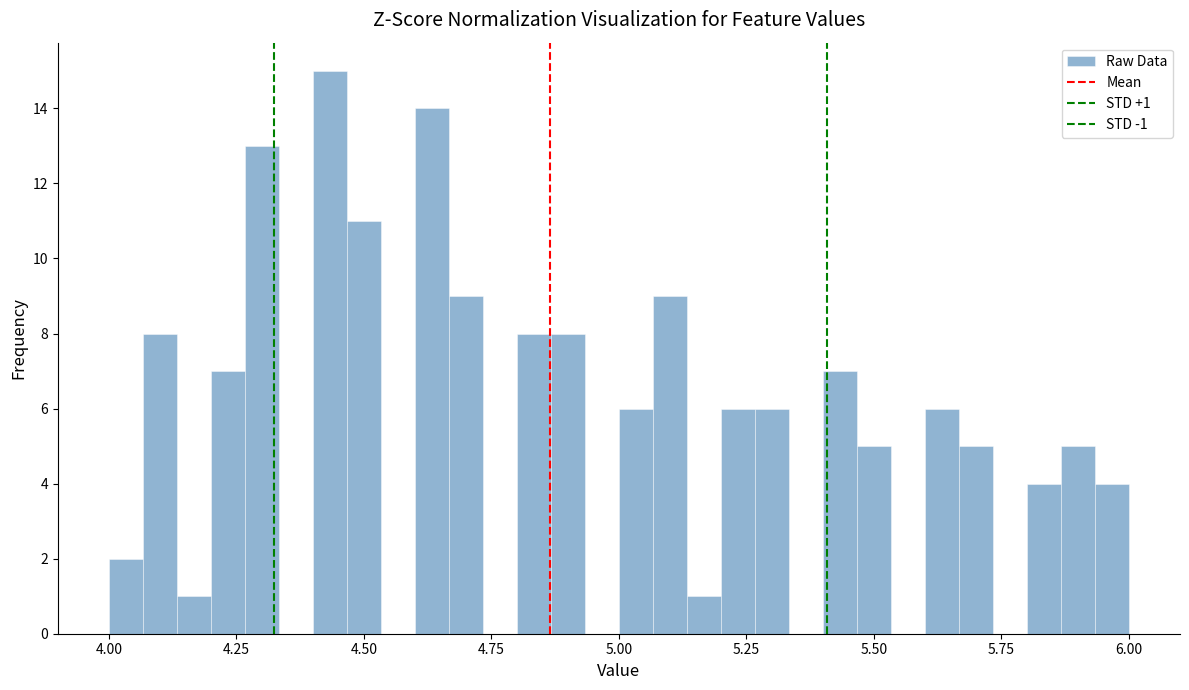

Around what value on the x-axis is the tallest bar? Give the approximate position of its centre, as read against the axis.

4.45